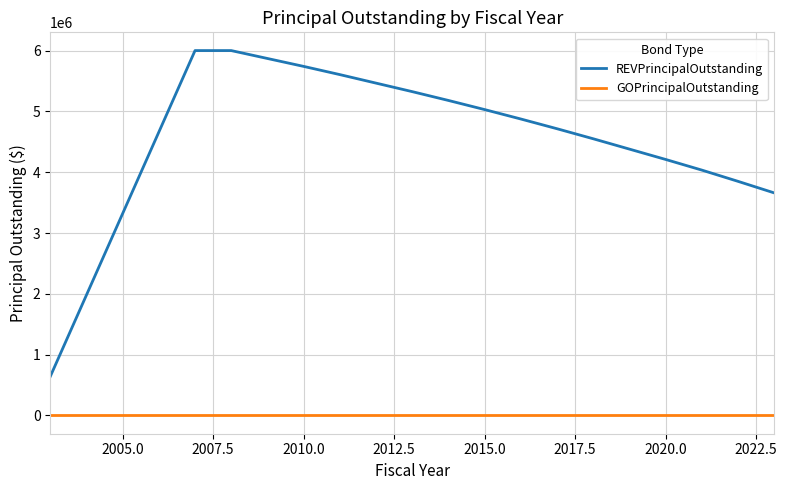

Which series has the widest spread of values?

REVPrincipalOutstanding